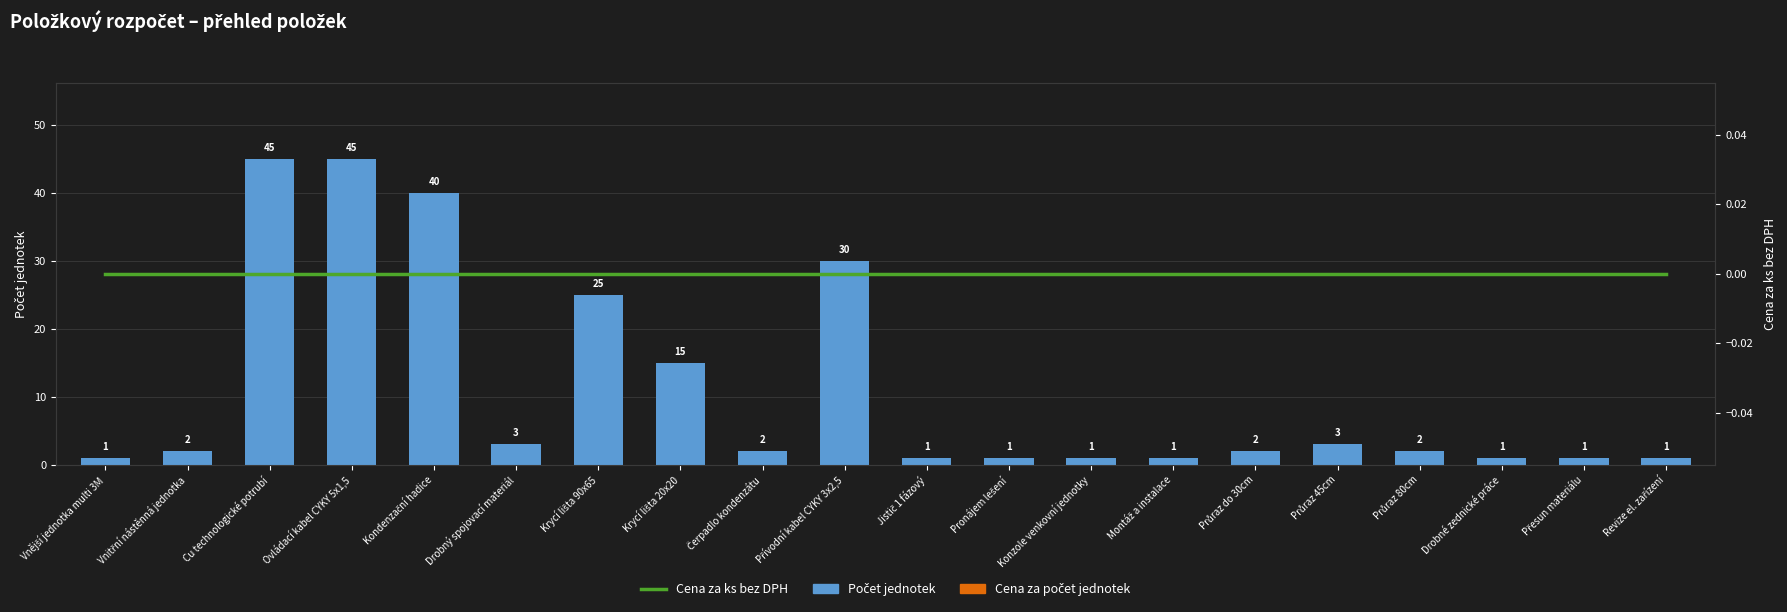

Which series changed the most between Ovládací kabel CYKY 5x1,5 and Drobný spojovací materiál?

Počet jednotek